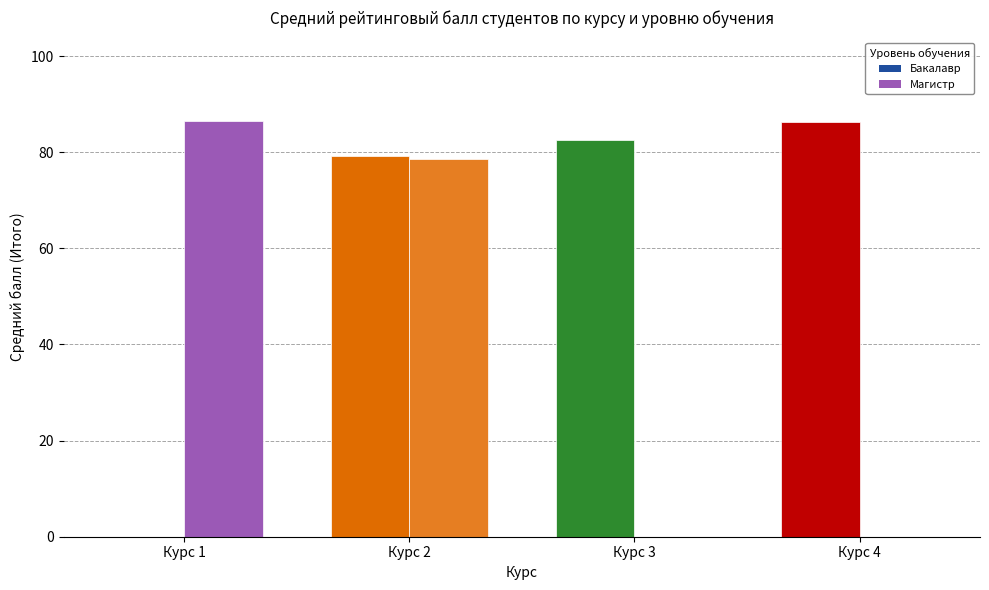

Where is Магистр nearest to the value 43?

Курс 2